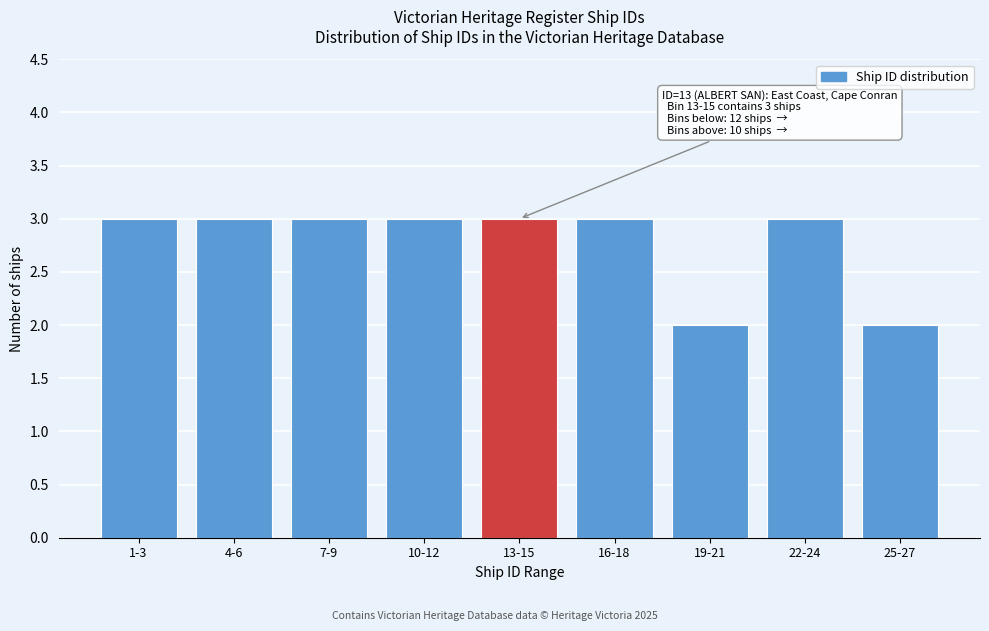

Reading left to right, extract all data points from this chart.

3	3	3	3	3	3	2	3	2